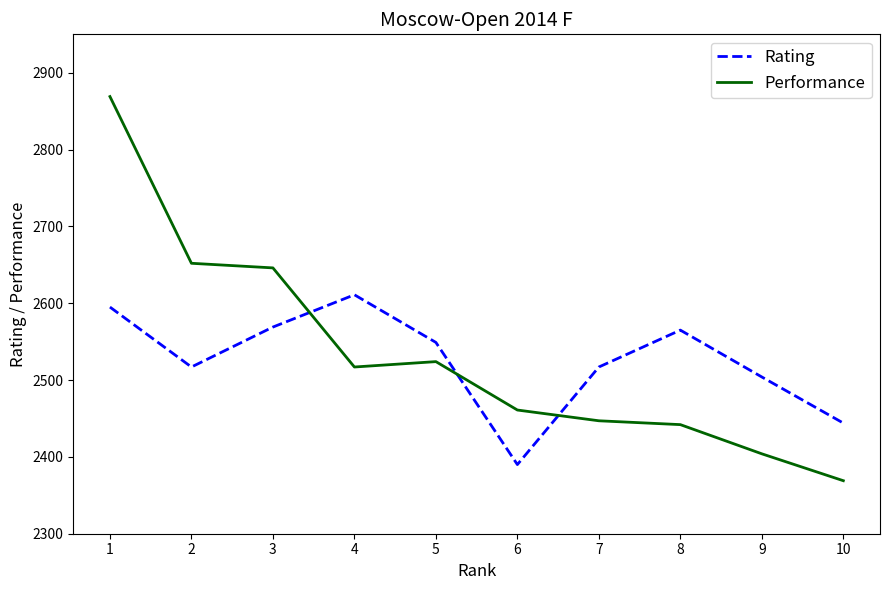

True or false: Rating has a value of 2390 at 6.

True